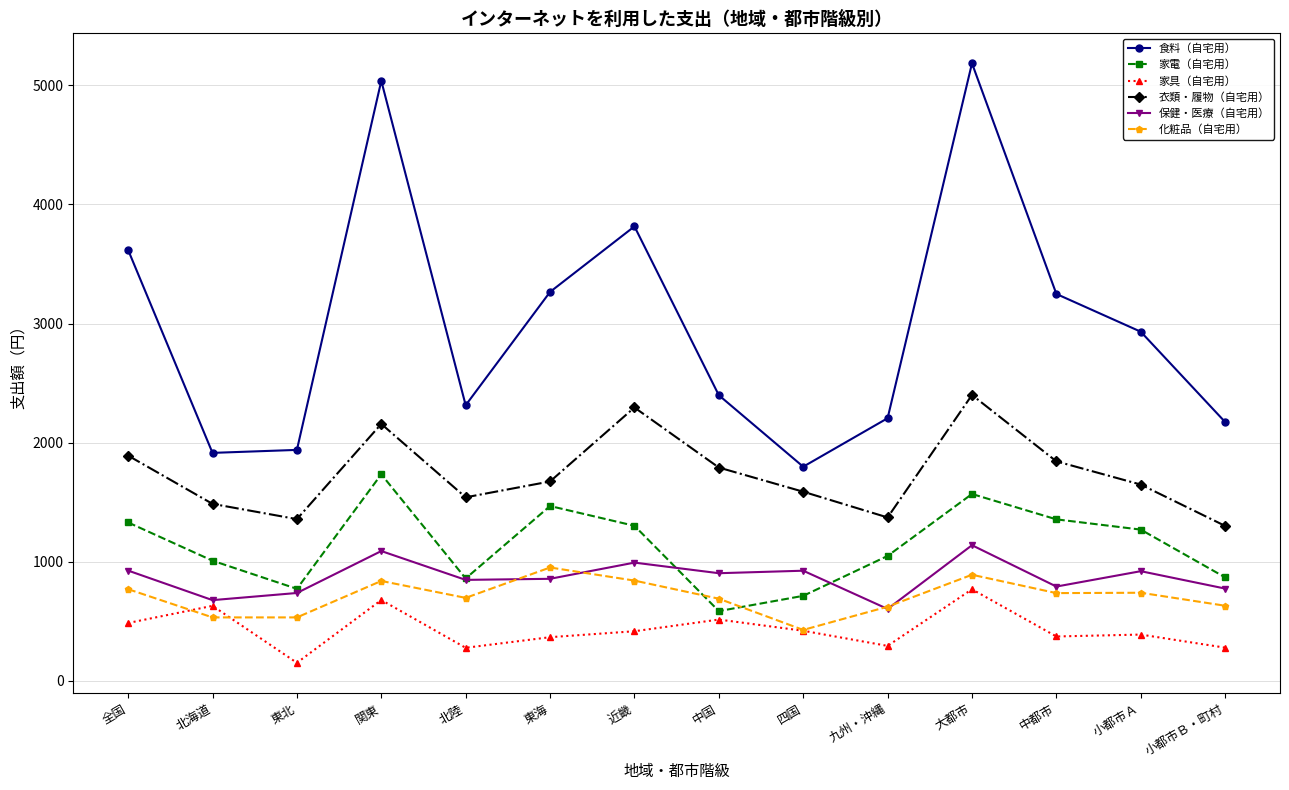

At which label does 保健・医療（自宅用） reach its peak?

大都市